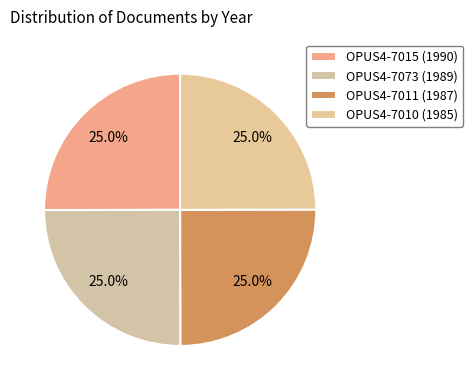

Is OPUS4-7073 (1989) the majority of the pie?

No